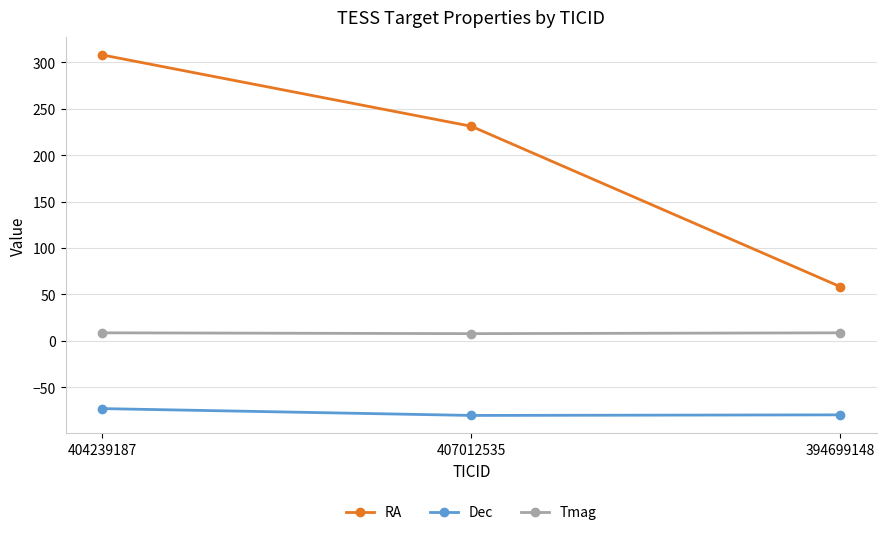

What is the minimum value shown in the chart?

-80.4